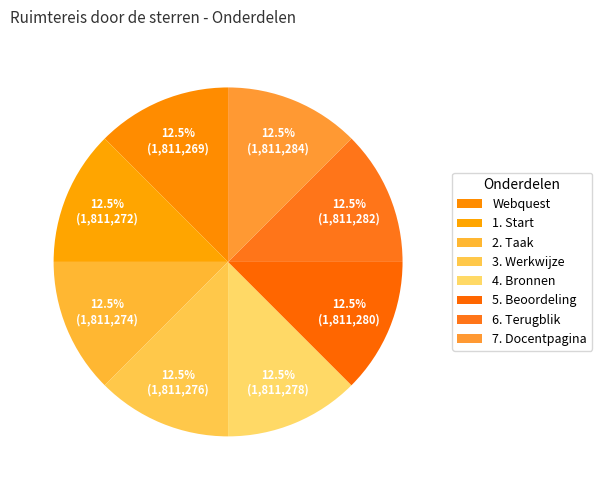

Rank the categories by value from highest to lowest.

7. Docentpagina, 6. Terugblik, 5. Beoordeling, 4. Bronnen, 3. Werkwijze, 2. Taak, 1. Start, Webquest